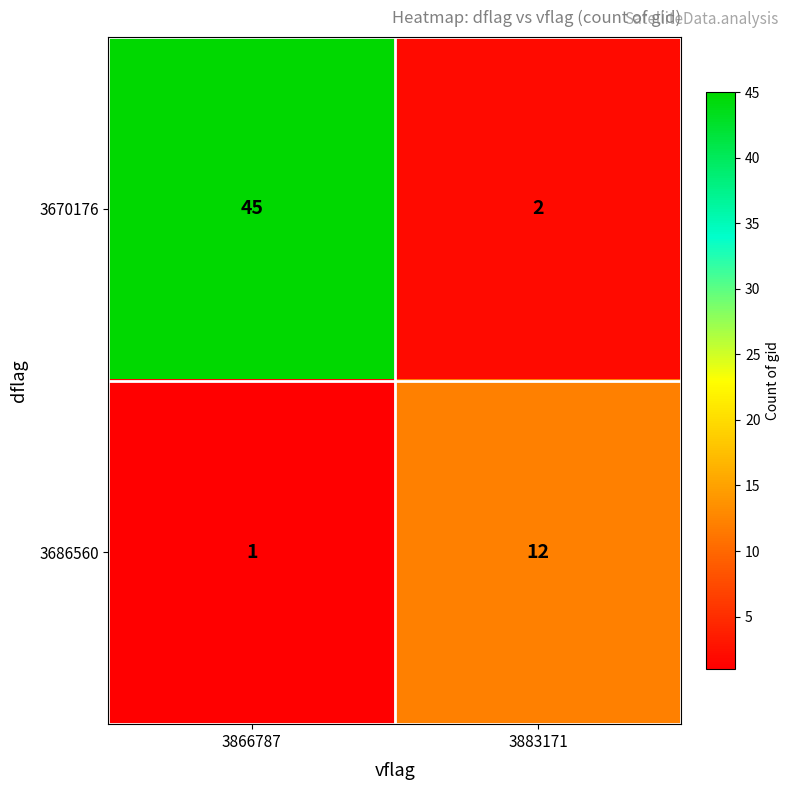

Which series has the largest total across all categories?

3670176